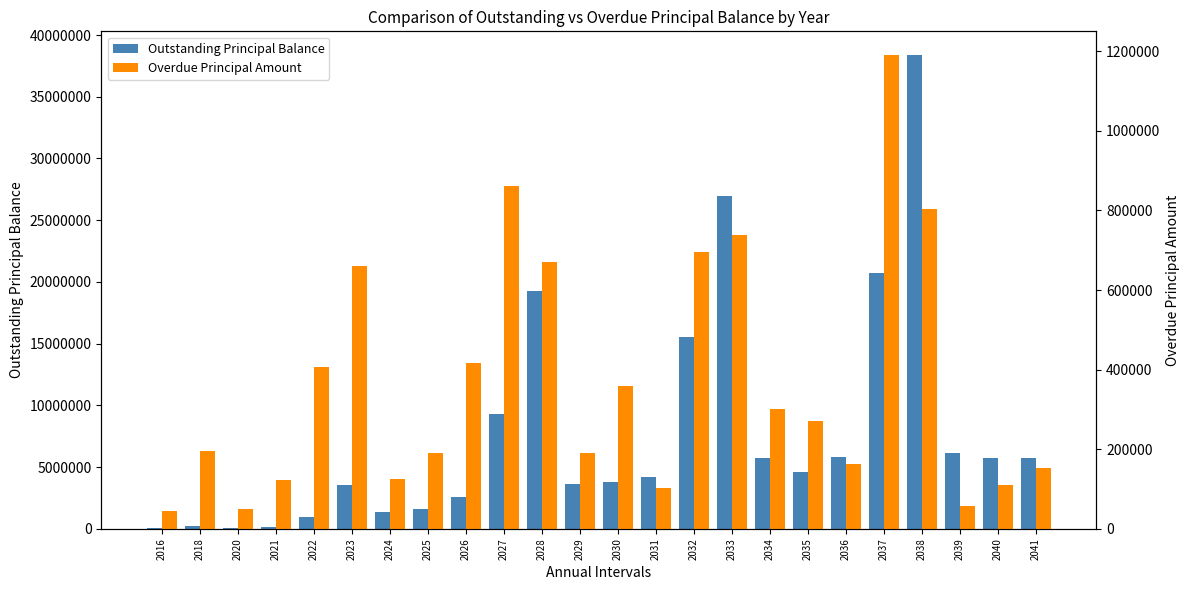

The value of Outstanding Principal Balance at 2029 is 3628847.0. True or false?

True